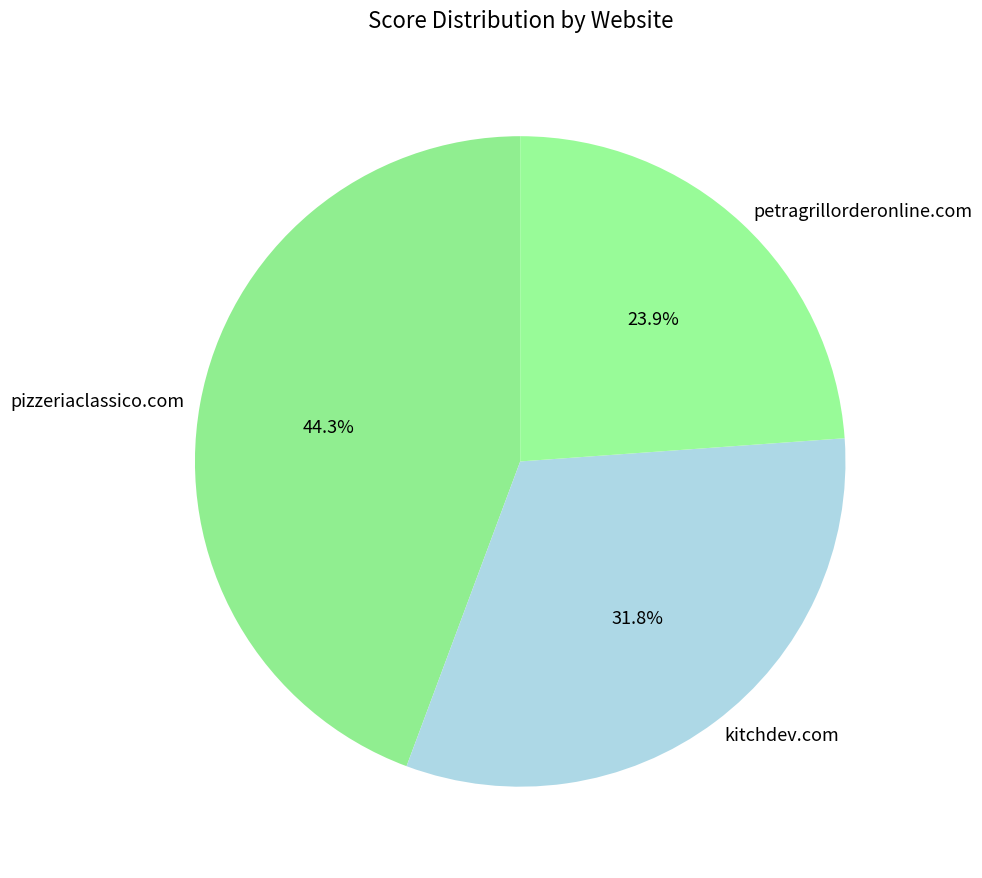

Is there any slice that represents more than half of the pie?

No